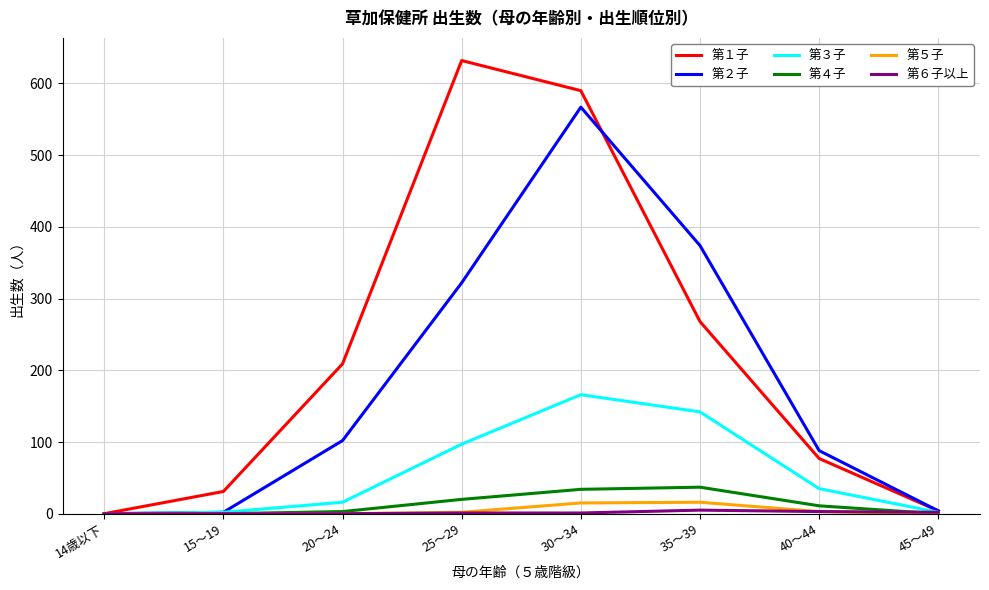

At which category is the sum across all series the highest?

30～34